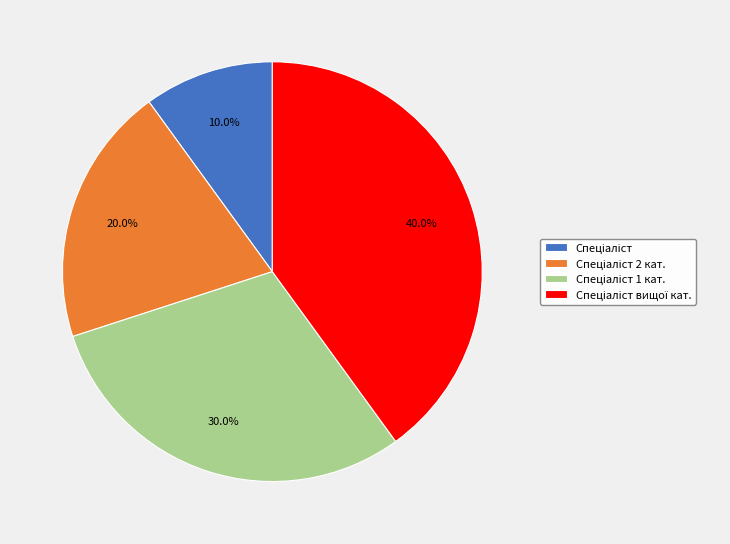

Is there a majority slice in this chart?

No